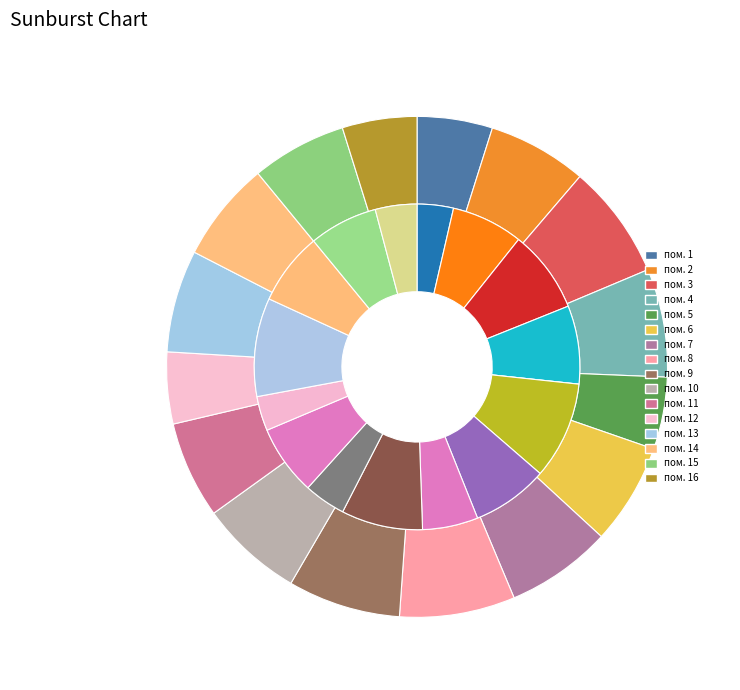

What percentage do 15 and 6 together represent?

12.7%